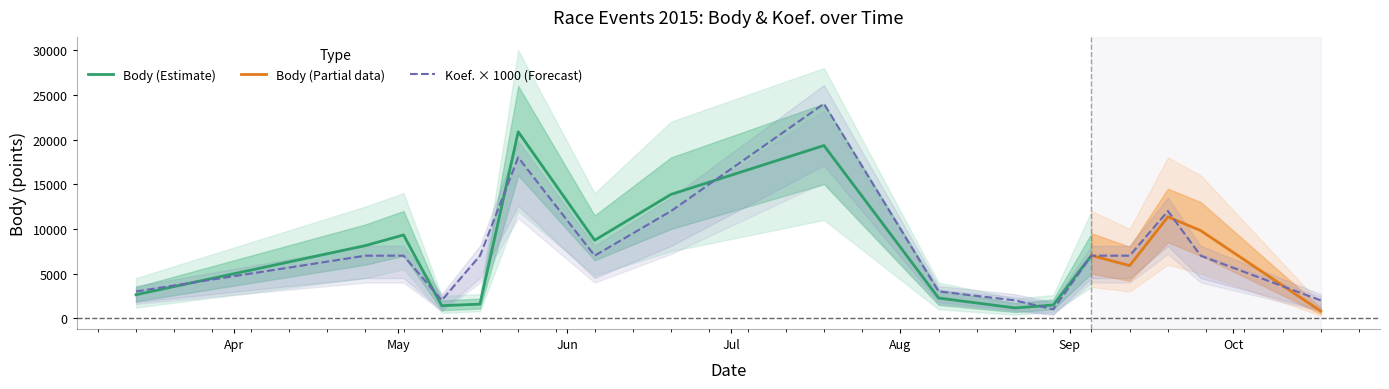

Is this an area chart (filled region under the line)?

No